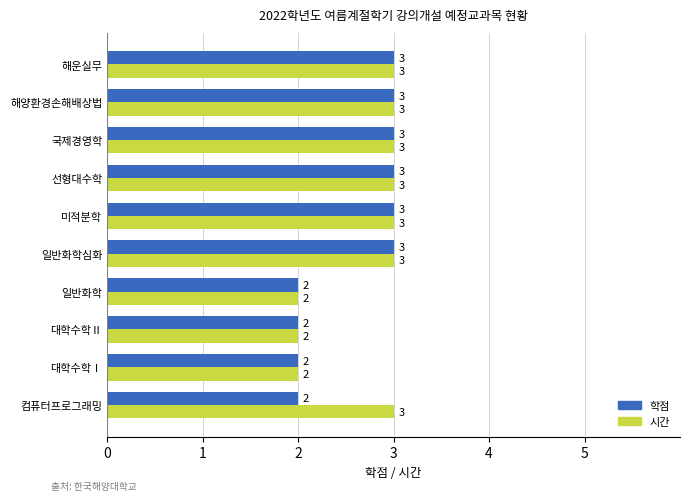

What is the sum of all 학점 values?

26